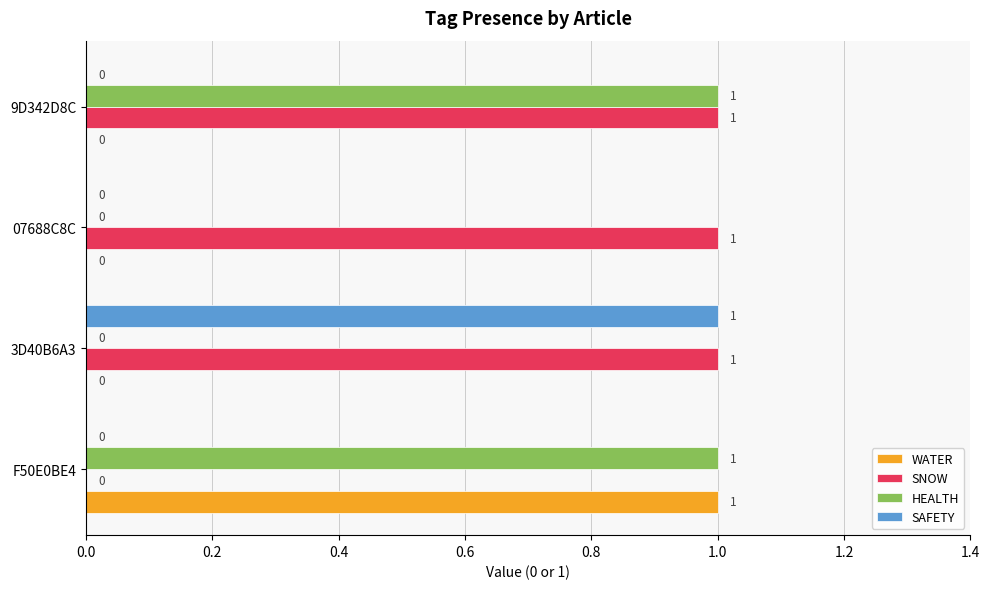

Is the value of WATER at 9D342D8C greater than the value of SNOW at 07688C8C?

No